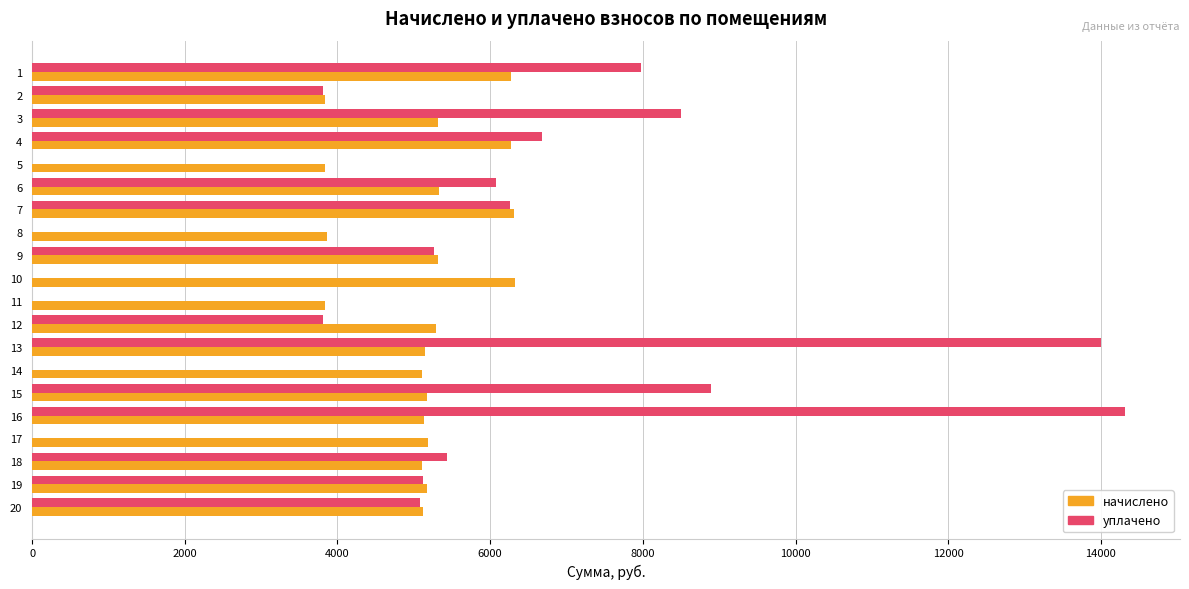

What is the highest value of the уплачено series?

14319.6